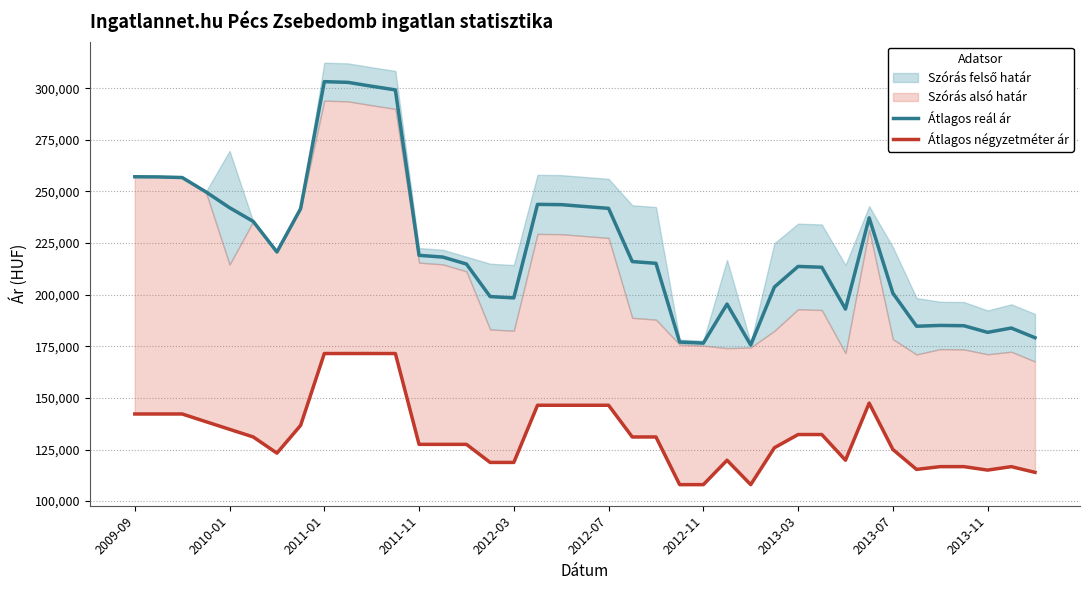

At how many categories does at least one series exceed 265540?

4